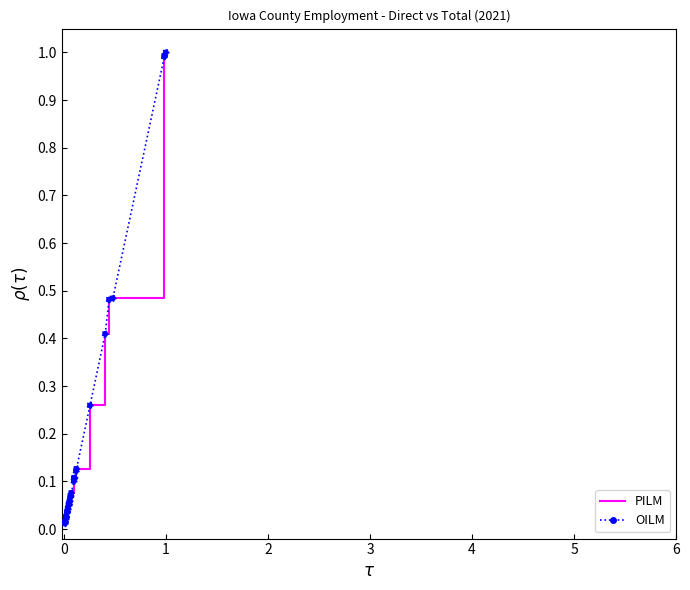

What is the greatest value displayed?

1.0